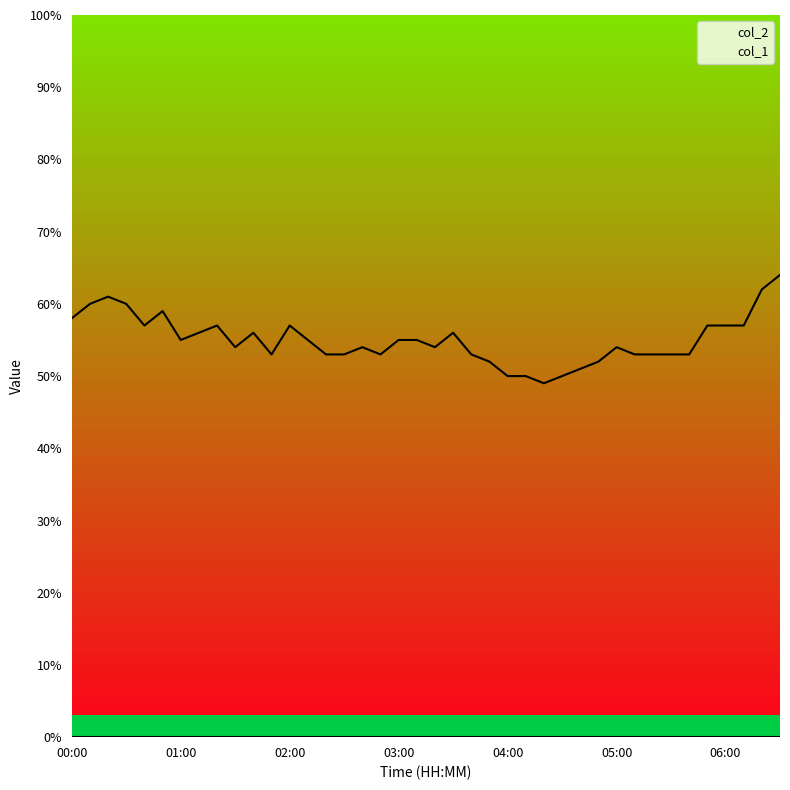

How many values in the col_2 series are below 5?

1